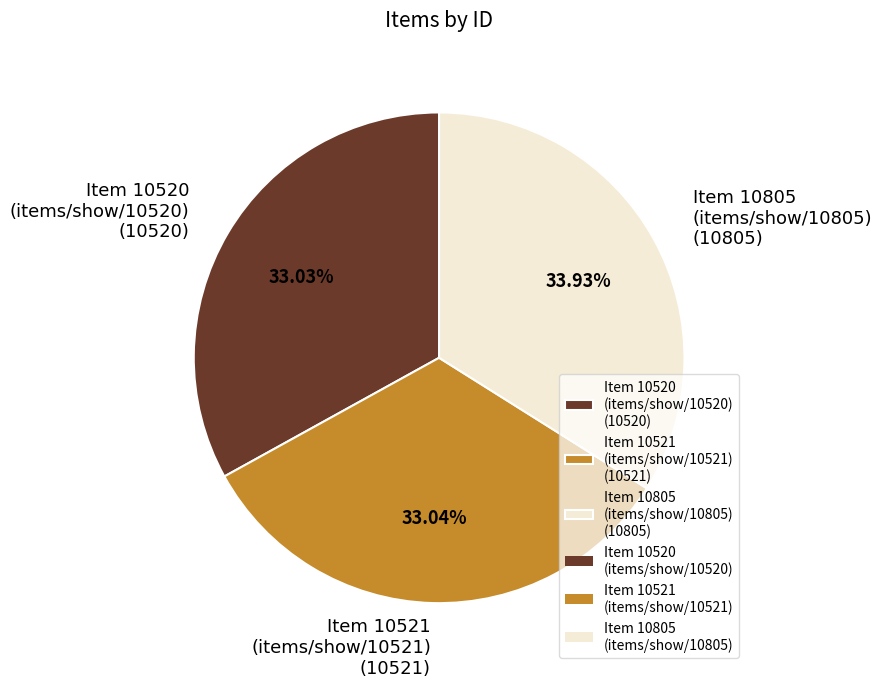

Is the sum of Item 10521 (items/show/10521) (10521) and Item 10805 (items/show/10805) (10805) greater than half?

Yes